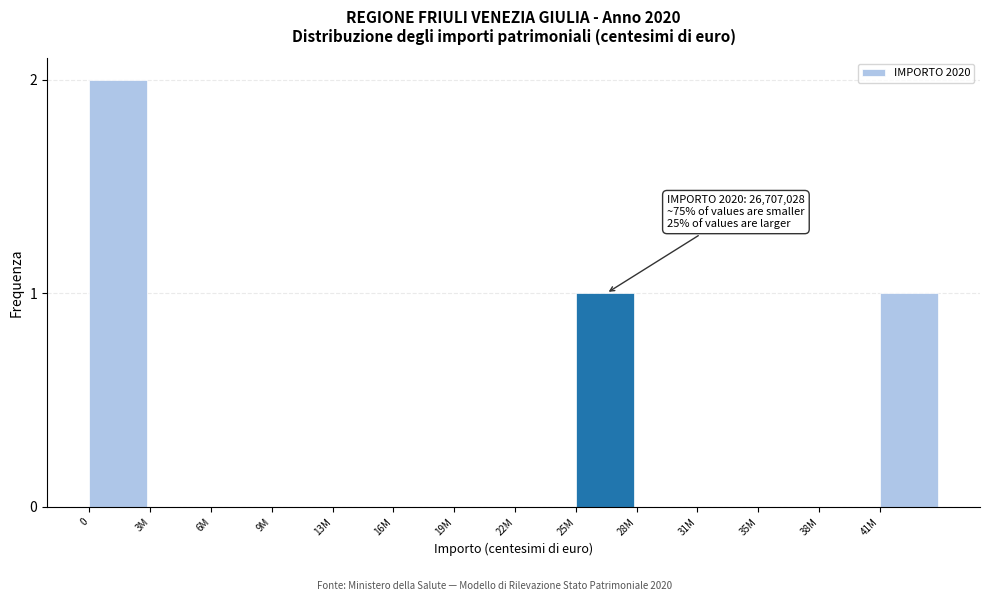

Reading left to right, list all the values displayed in this chart.

0=2	3M=0	6M=0	9M=0	13M=0	16M=0	19M=0	22M=0	25M=1	28M=0	31M=0	35M=0	38M=0	41M=1